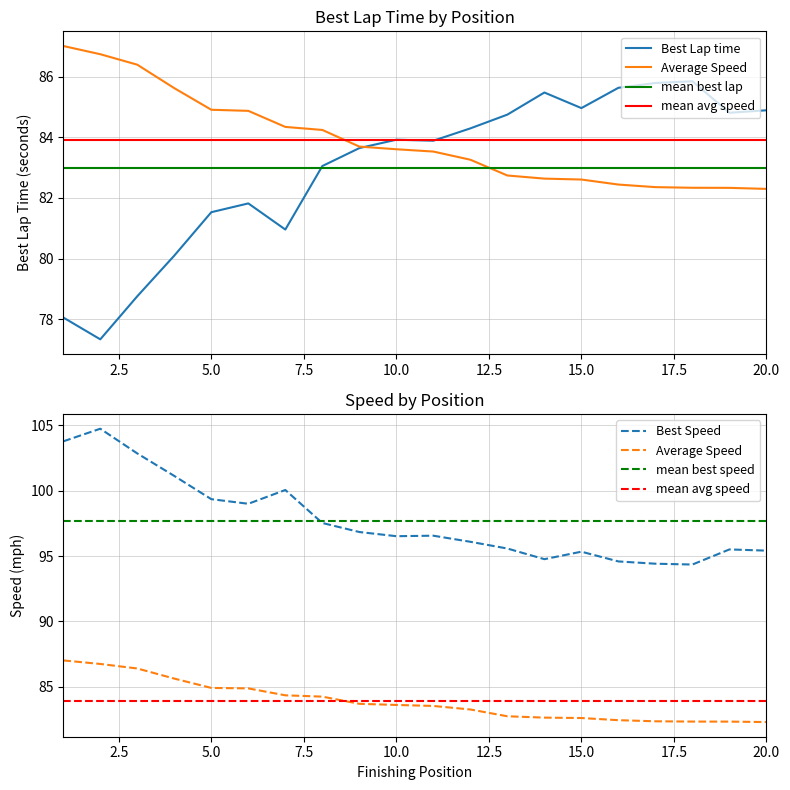

At which category does Best Lap time reach its first local valley?

2